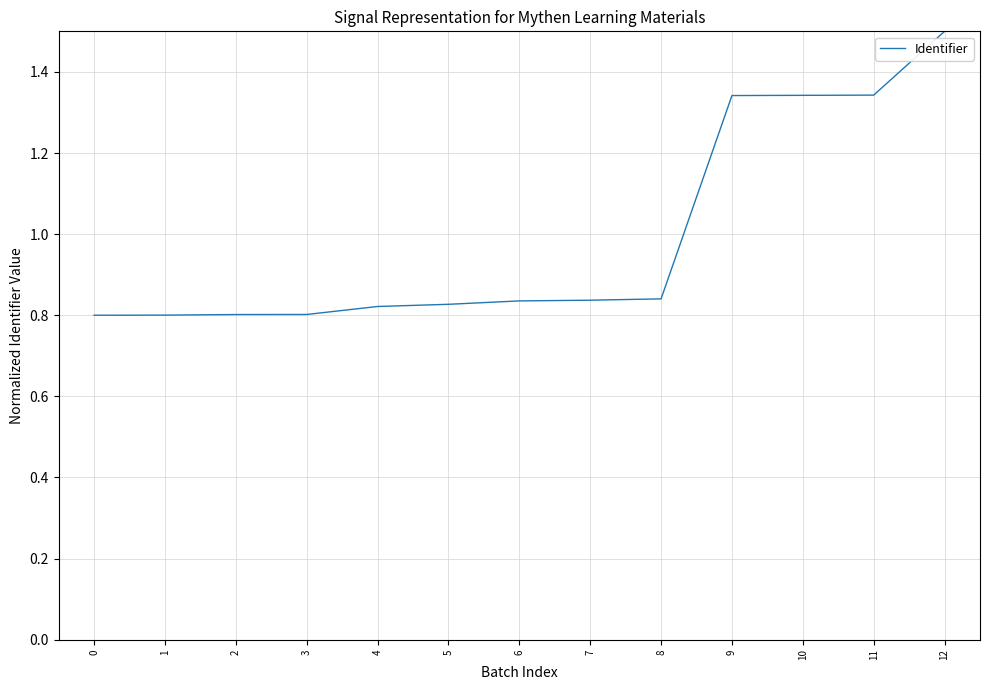

What is the average value?

1.0